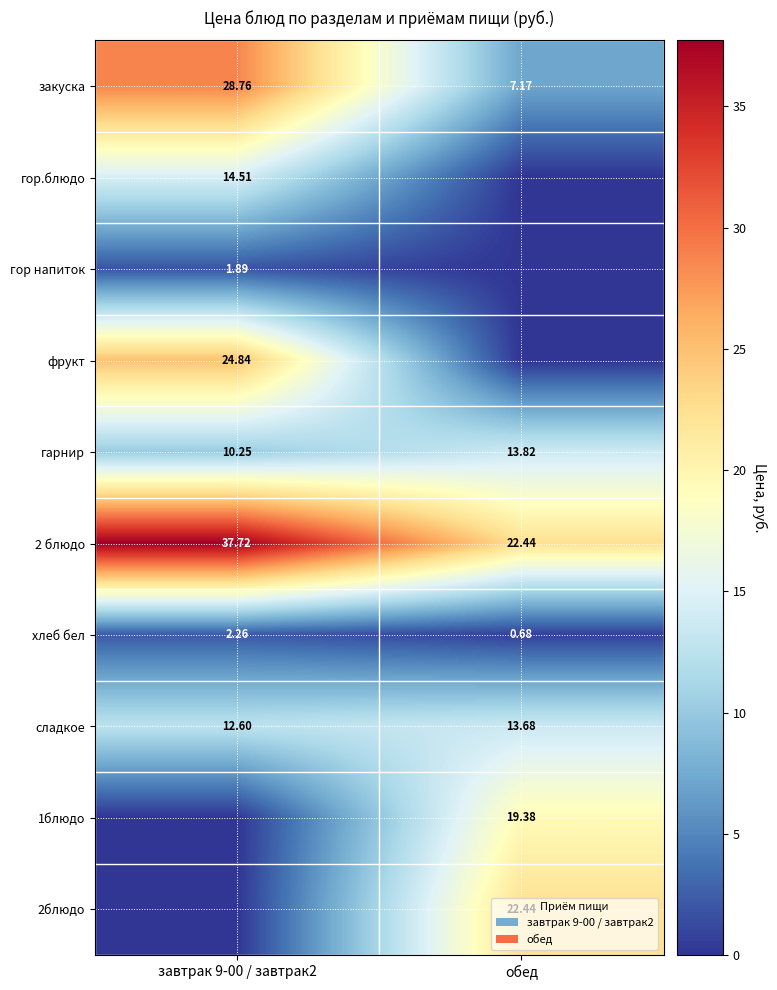

Which category has the lowest value in the закуска series?

обед